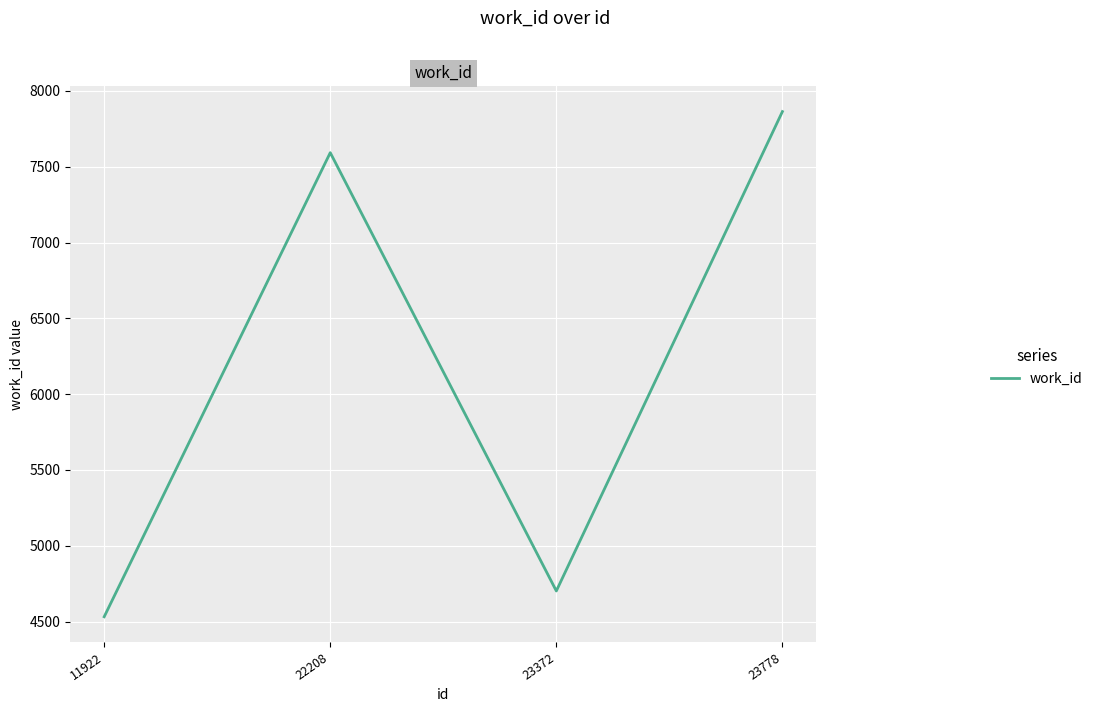

What is the maximum value shown in the chart?

7864